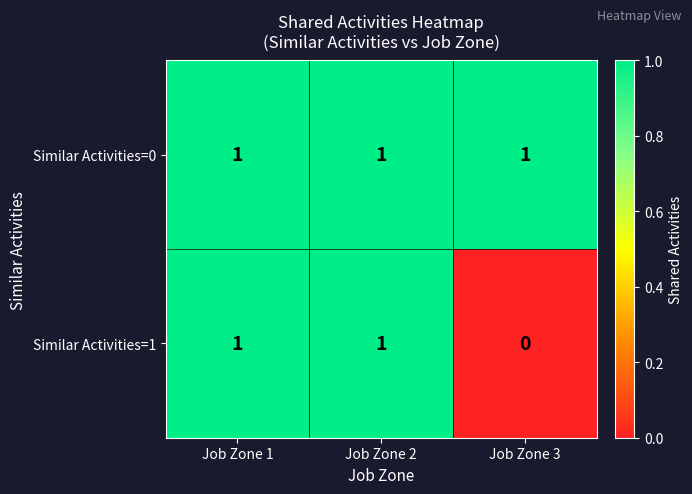

Where is Similar Activities=1 nearest to the value 0?

Job Zone 3